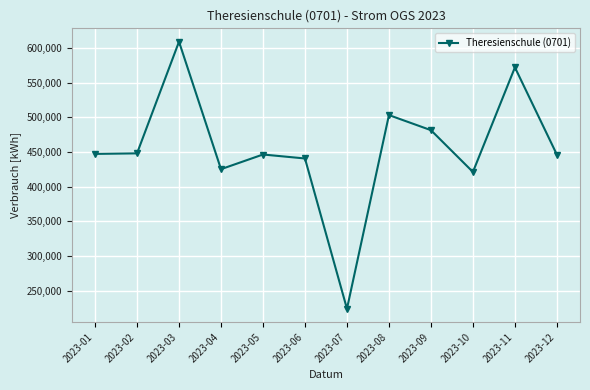

At which category does the data reach its first local peak?

2023-03